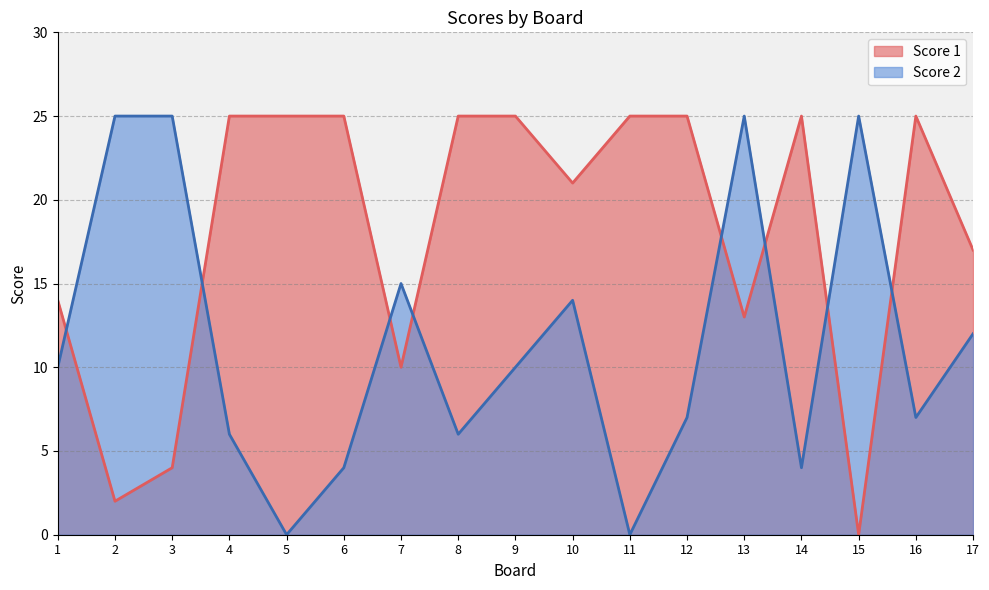

Rank the series by their maximum value, from highest to lowest.

Score 1, Score 2